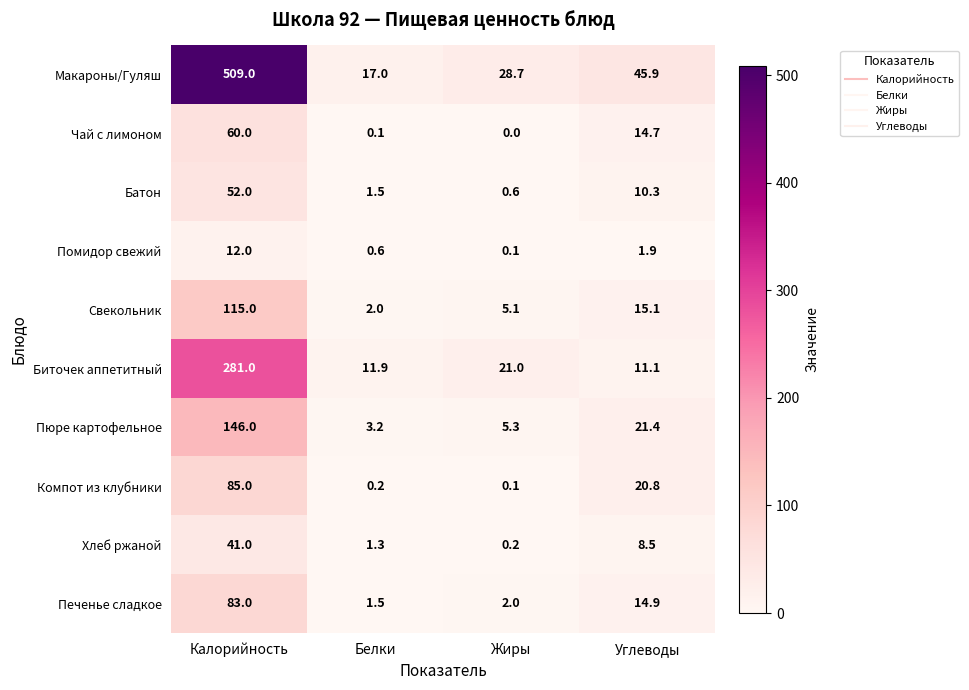

What is the average value of the Свекольник series?

34.3